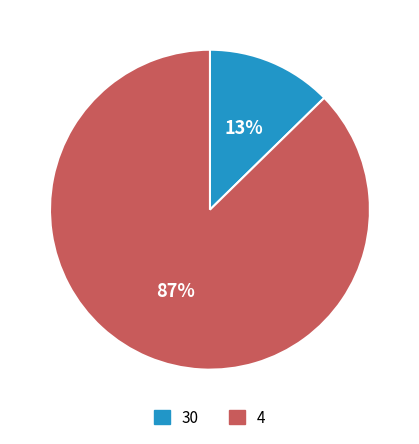

To the nearest percent, what is the combined percentage of 4 and 30?

100%